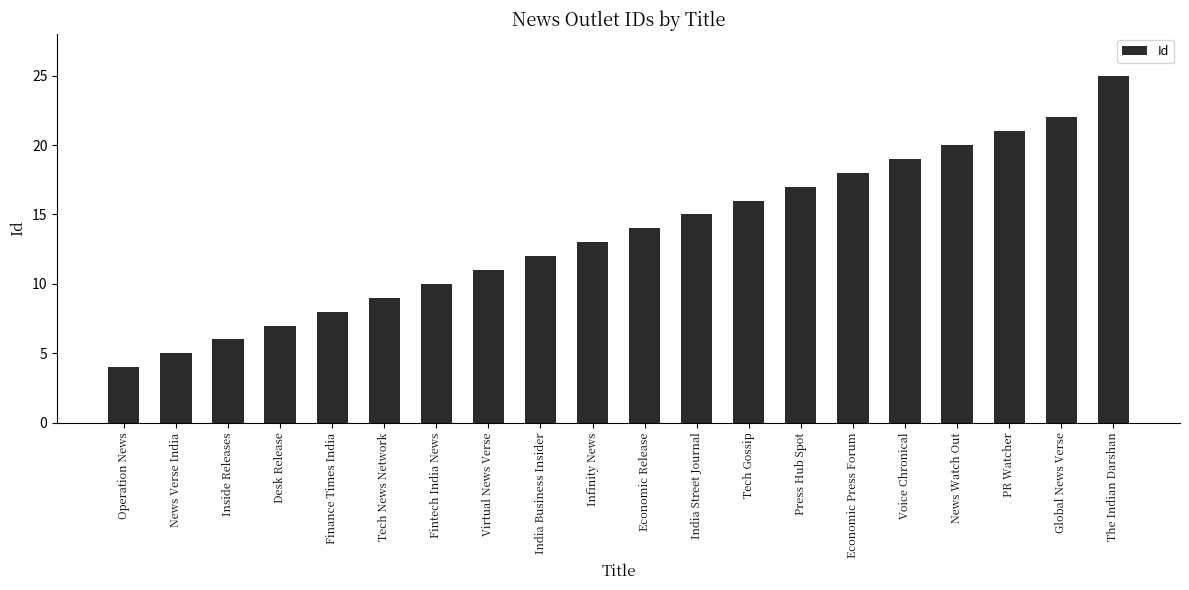

What is the greatest value displayed?

25